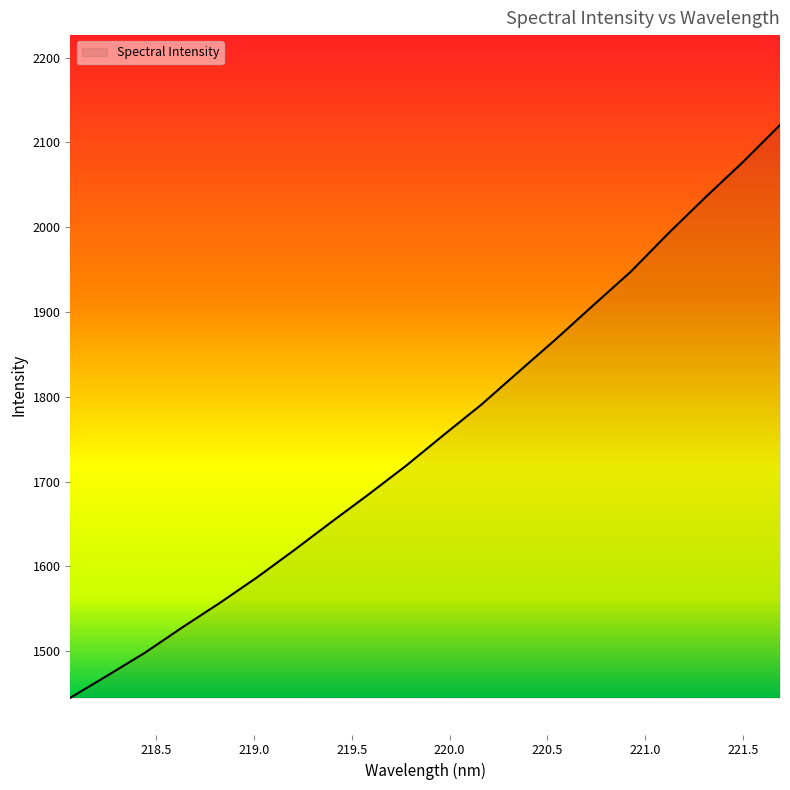

What is the minimum value shown in the chart?

1445.1